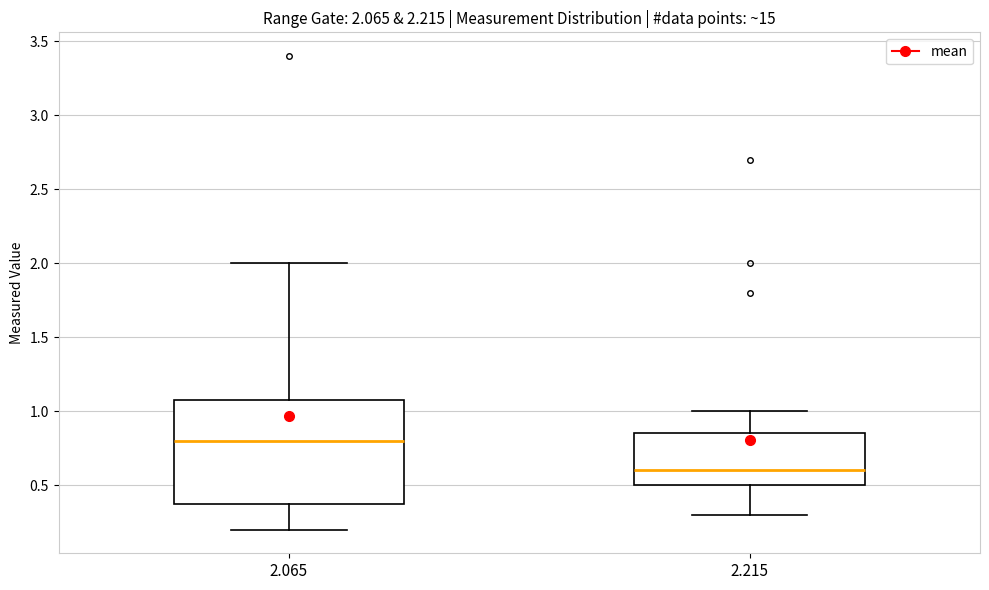

Which box's median line is the lowest?

2.215